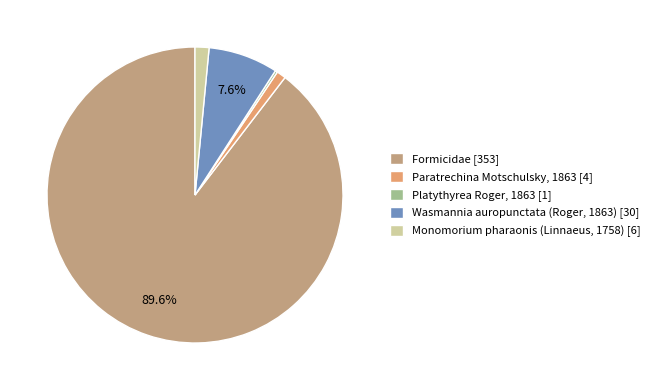

Which slice represents more than half of the pie?

Formicidae